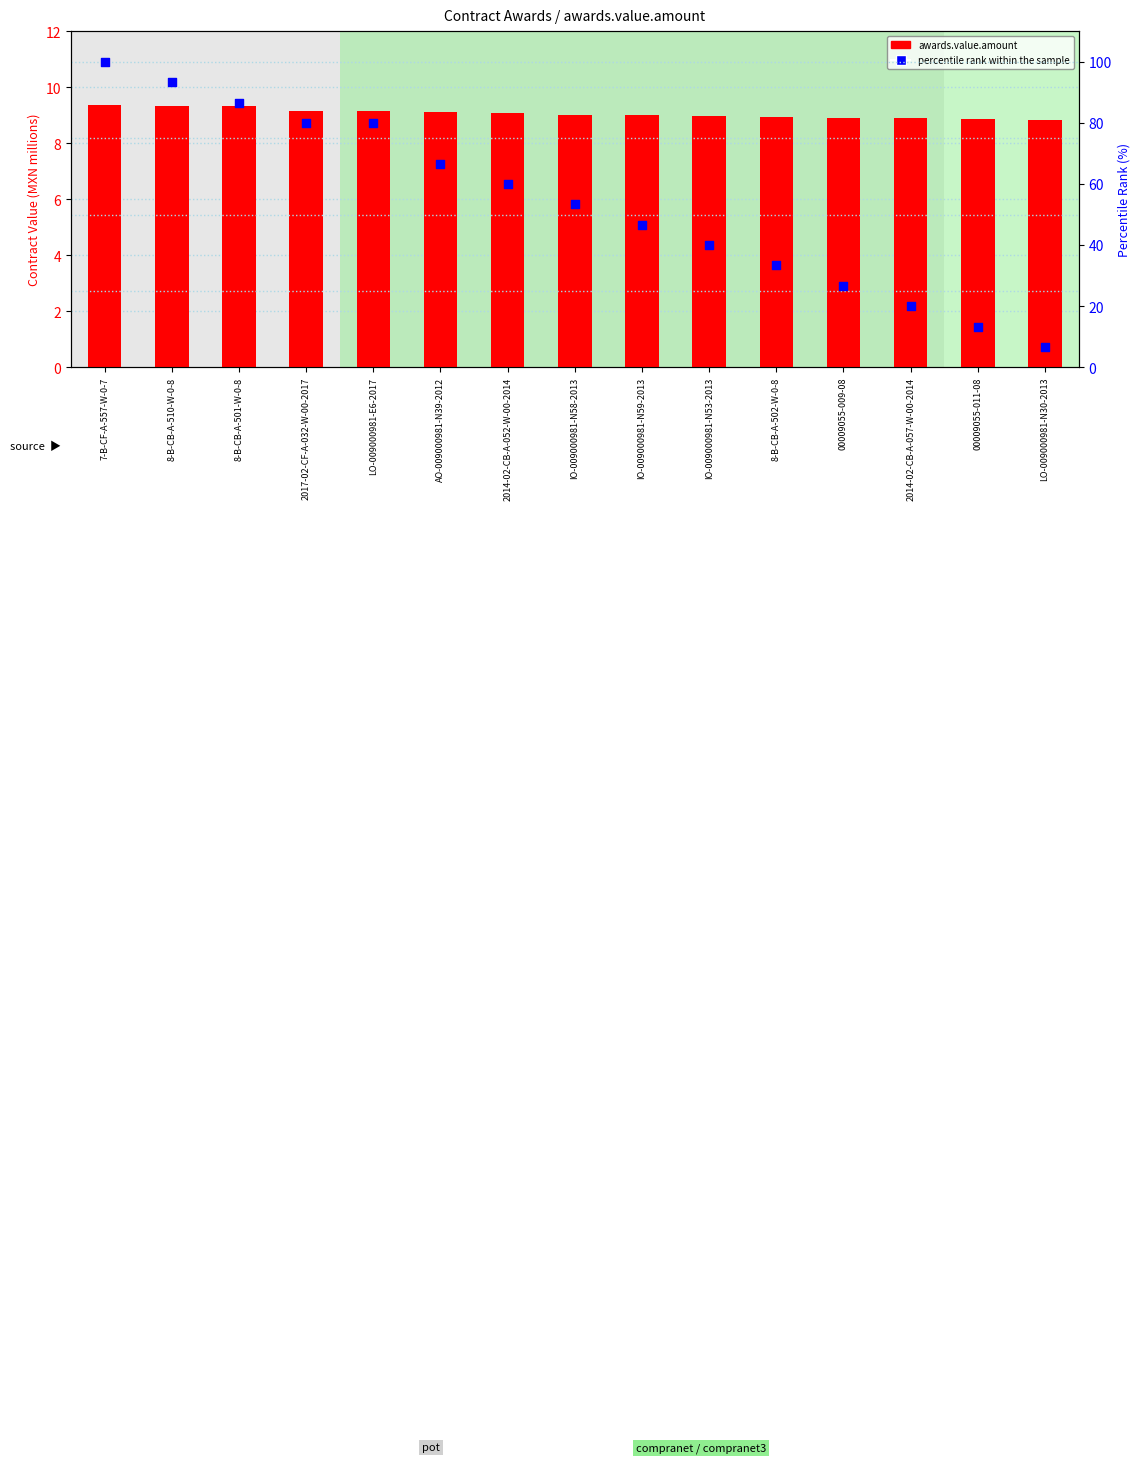

Which series has the largest total across all categories?

percentile rank within the sample